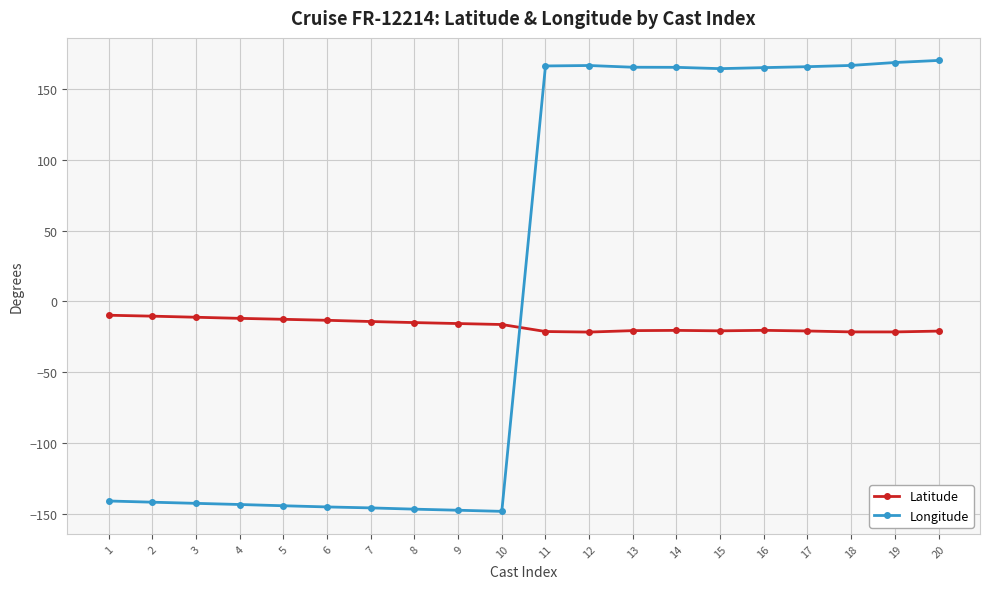

After their last crossing, which series has the higher values: Latitude or Longitude?

Longitude